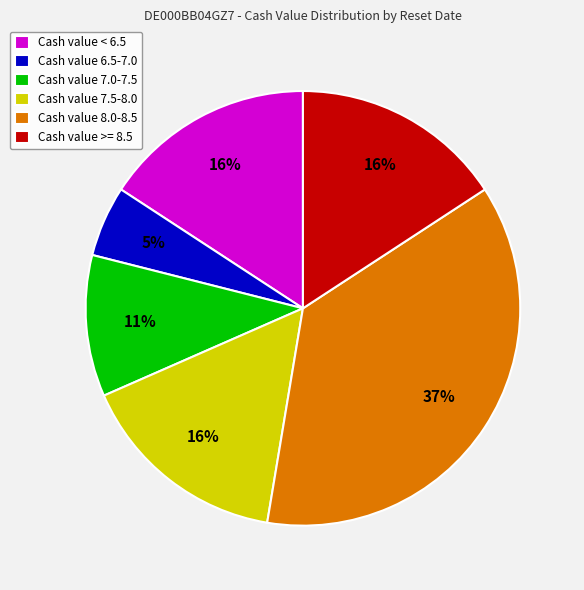

What percentage is the Cash value < 6.5 slice, to the nearest percent?

16%